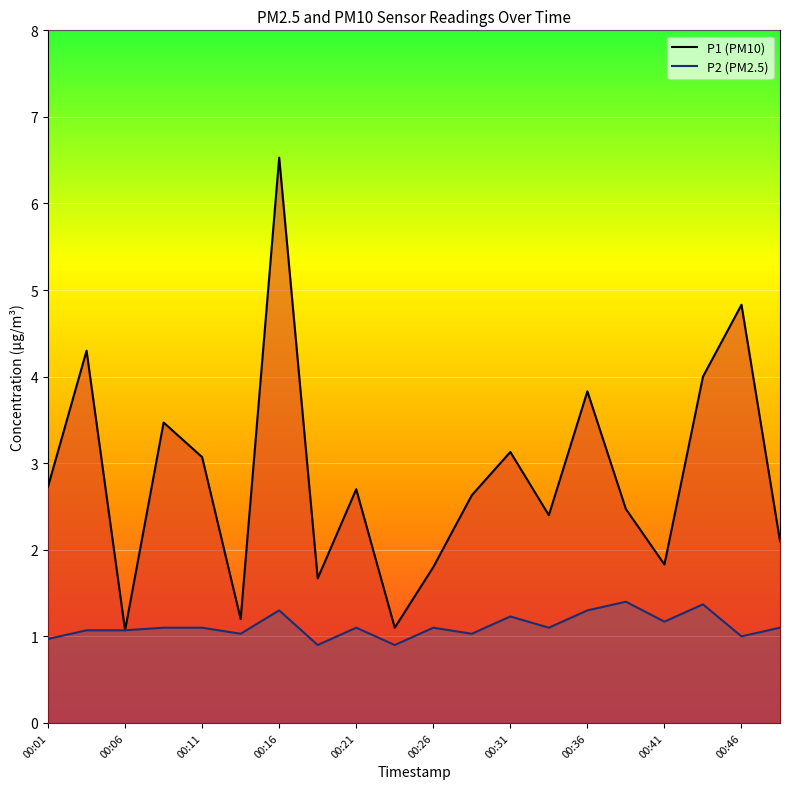

Reading left to right, what are all the values shown in this chart?

P1: 2.7	4.3	1.1	3.5	3.1	1.2	6.5	1.7	2.7	1.1	1.8	2.6	3.1	2.4	3.8	2.5	1.8	4.0	4.8	2.1
P2: 1.0	1.1	1.1	1.1	1.1	1.0	1.3	0.9	1.1	0.9	1.1	1.0	1.2	1.1	1.3	1.4	1.2	1.4	1.0	1.1